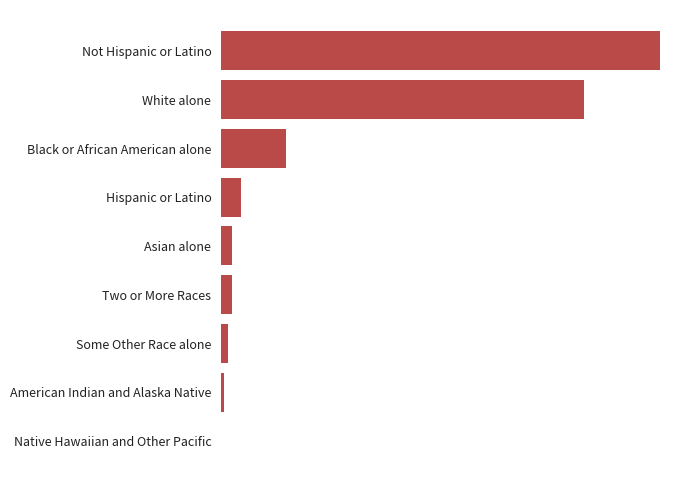

Are the bars grouped side by side (vs. stacked)?

No